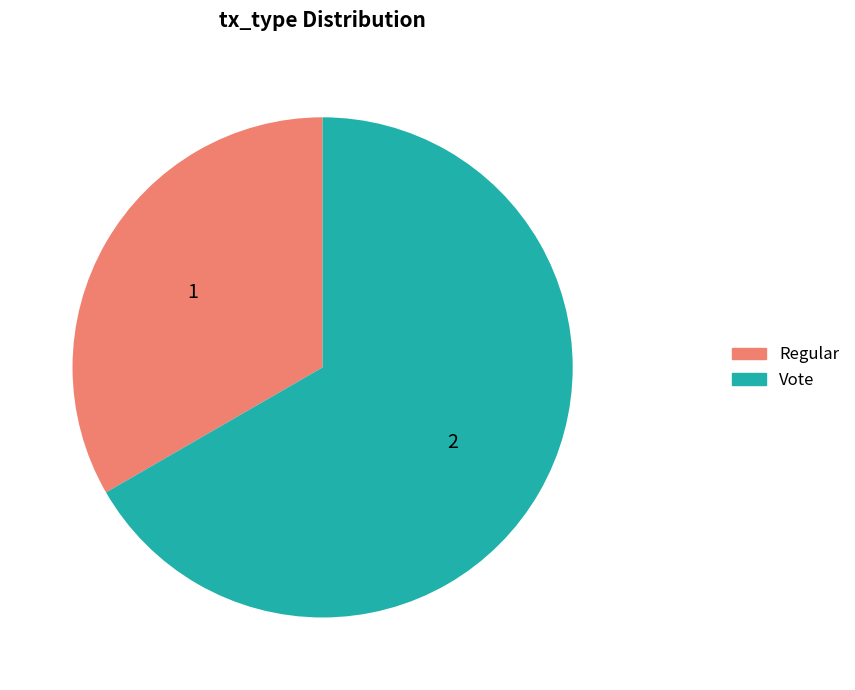

Does Vote represent more than half of the total?

Yes